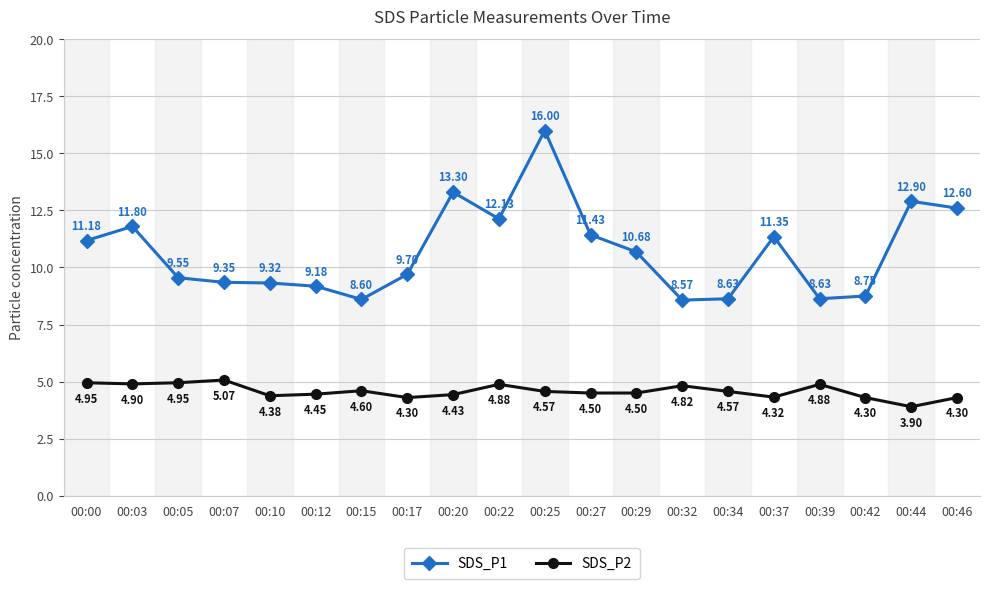

What is the maximum value shown in the chart?

16.0